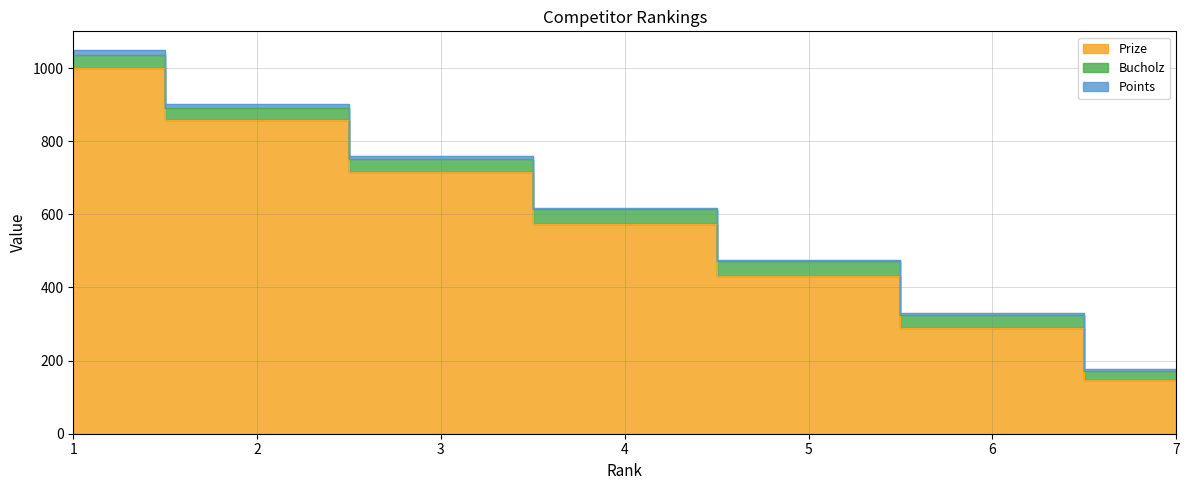

How many distinct data groups are displayed?

3